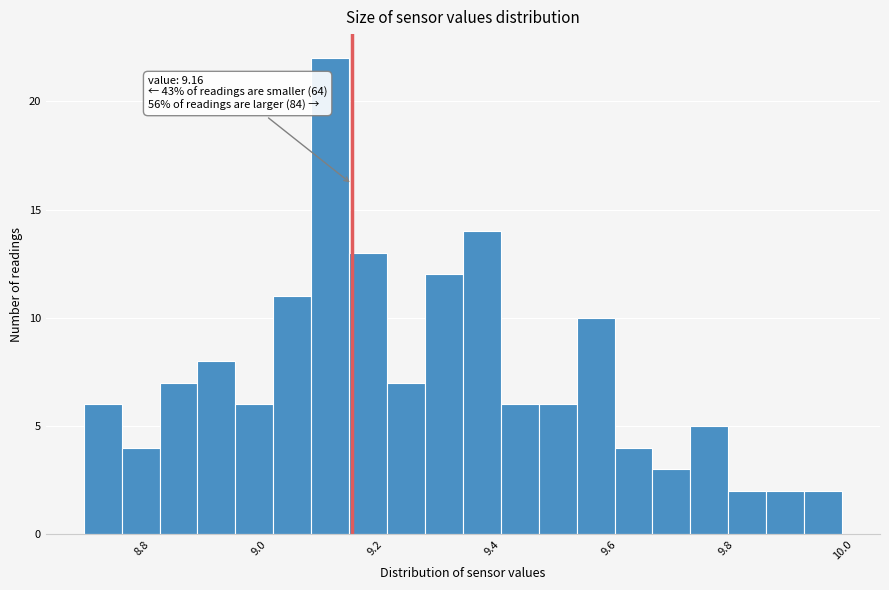

Around what value on the x-axis is the tallest bar? Give the approximate position of its centre, as read against the axis.

9.12